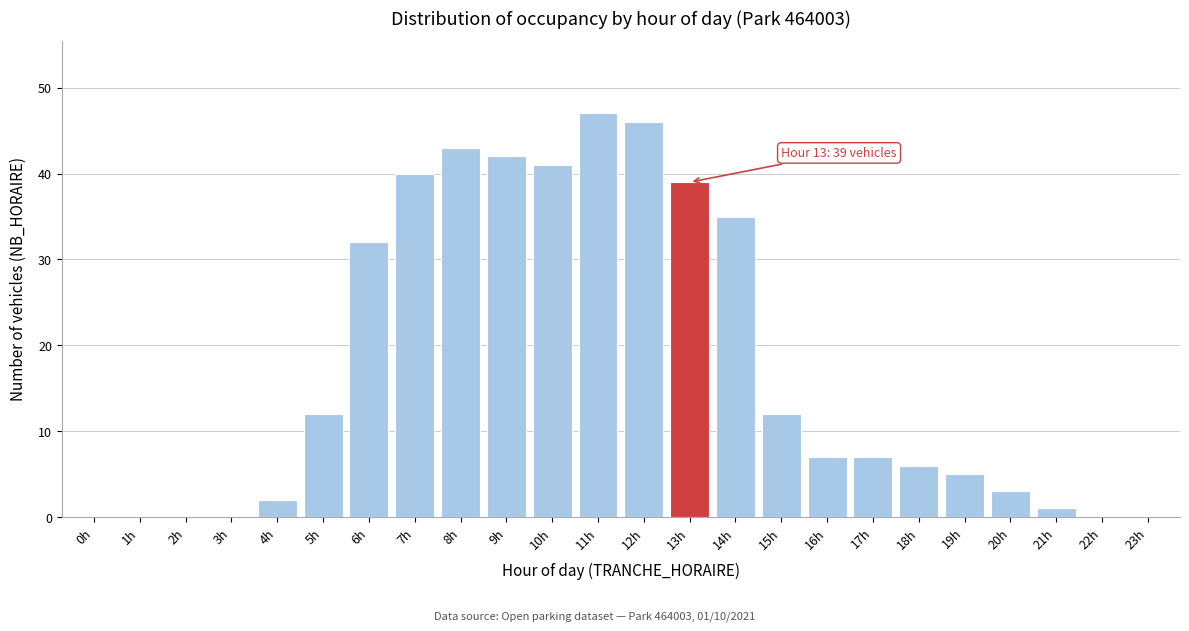

Reading left to right, list all the values displayed in this chart.

0h=0	1h=0	2h=0	3h=0	4h=2	5h=12	6h=32	7h=40	8h=43	9h=42	10h=41	11h=47	12h=46	13h=39	14h=35	15h=12	16h=7	17h=7	18h=6	19h=5	20h=3	21h=1	22h=0	23h=0